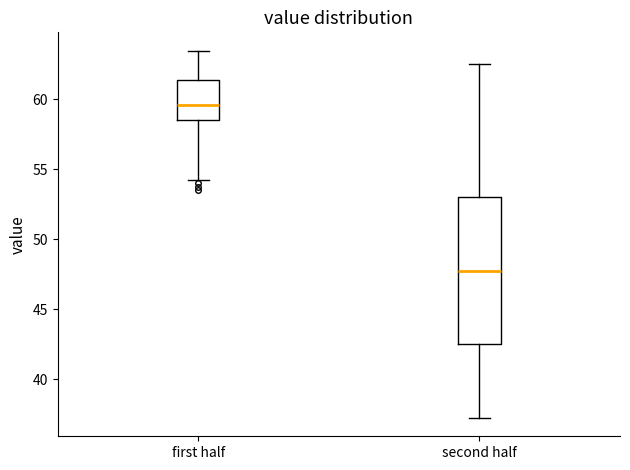

Reading left to right, read every box against the y-axis: the position of its median line, the range the box covers, and the ends of its whiskers. The values are not printed on the chart, so give them approximately, as read against the axis.

first half: median 59.5, box 58.5 to 61.5, whiskers 54.5 to 63.5
second half: median 48.0, box 42.5 to 53.0, whiskers 37.5 to 62.5